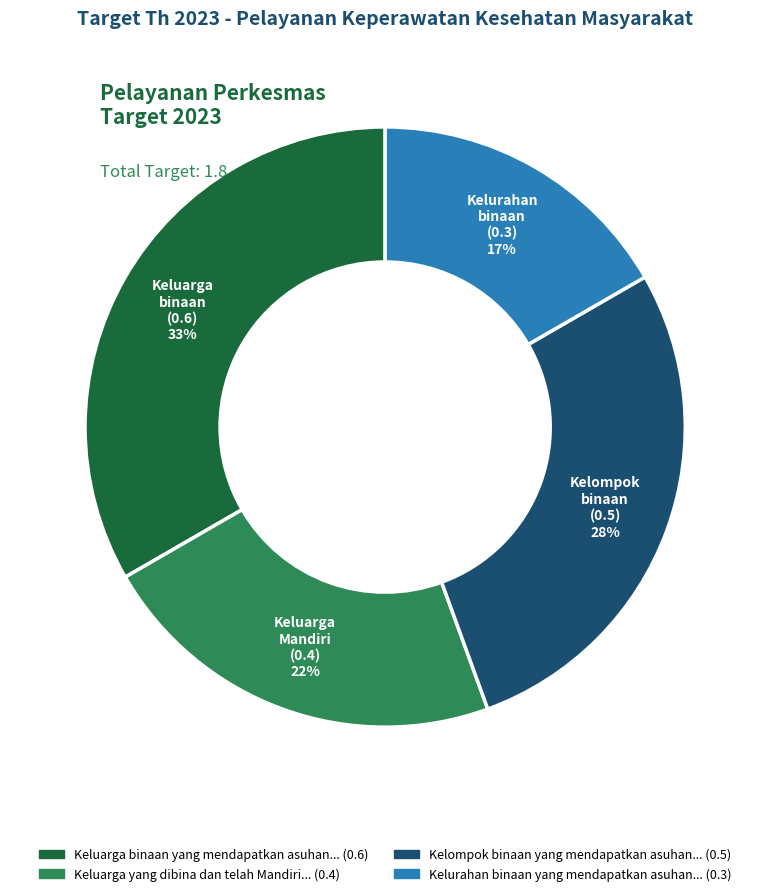

Count the number of slices in the pie.

4